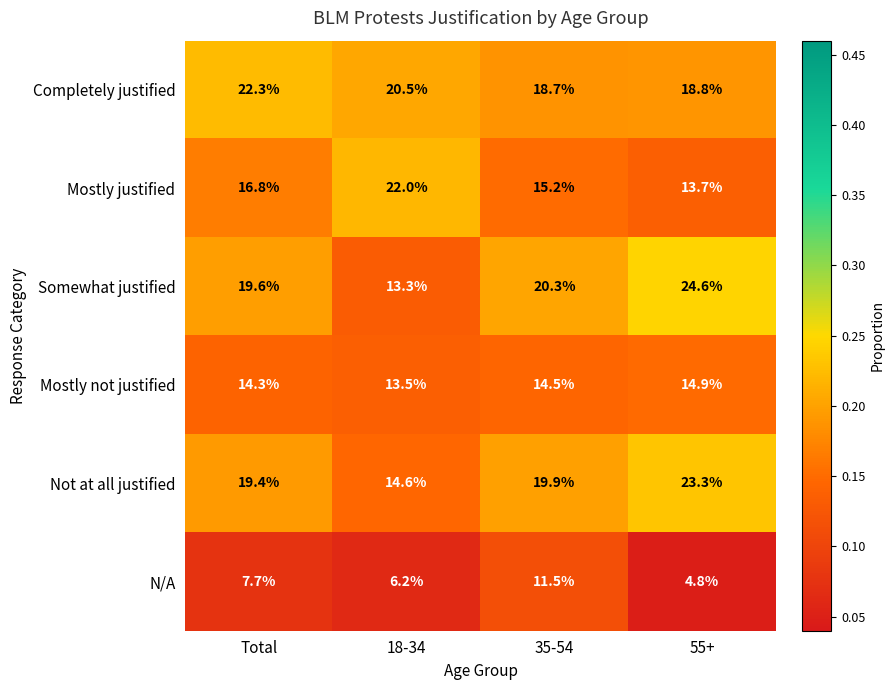

Which series has the largest total across all categories?

Completely justified